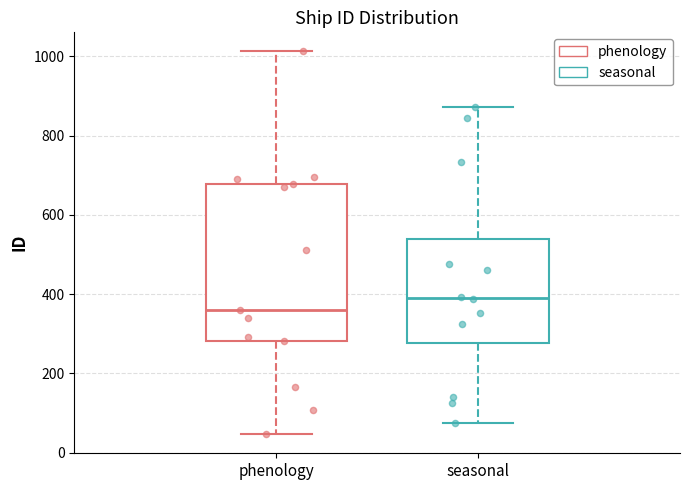

Which box's median line is the highest?

seasonal